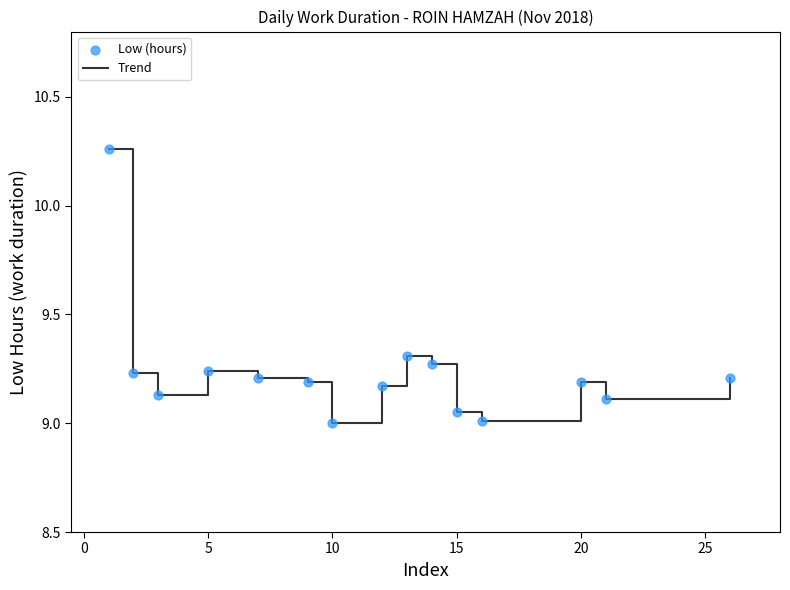

What is the minimum value shown in the chart?

9.0